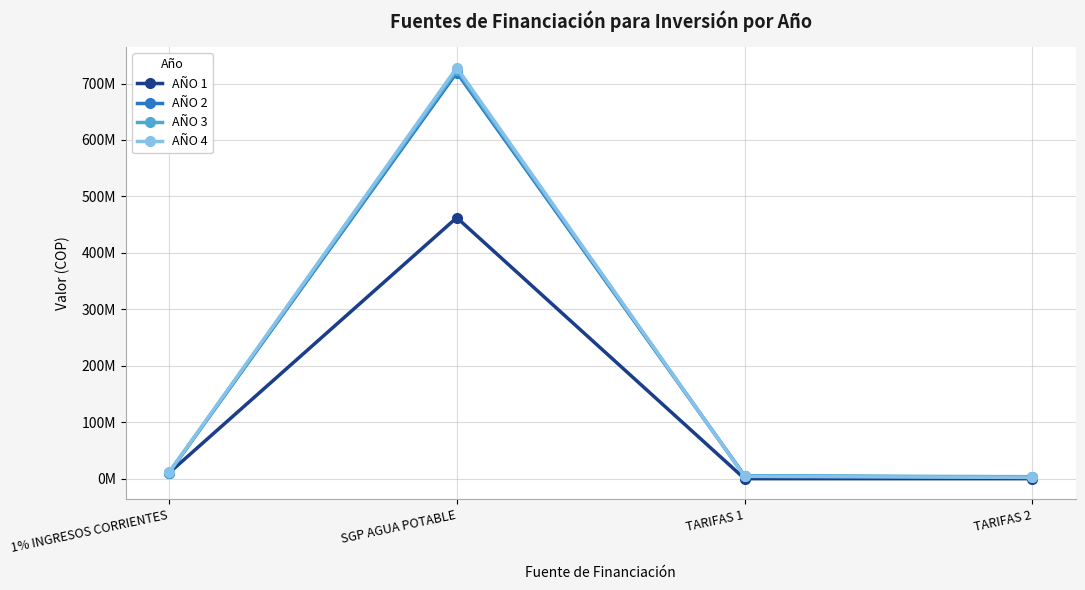

What is the sum of the AÑO 2 values at TARIFAS 1 and SGP AGUA POTABLE?

724485381.0